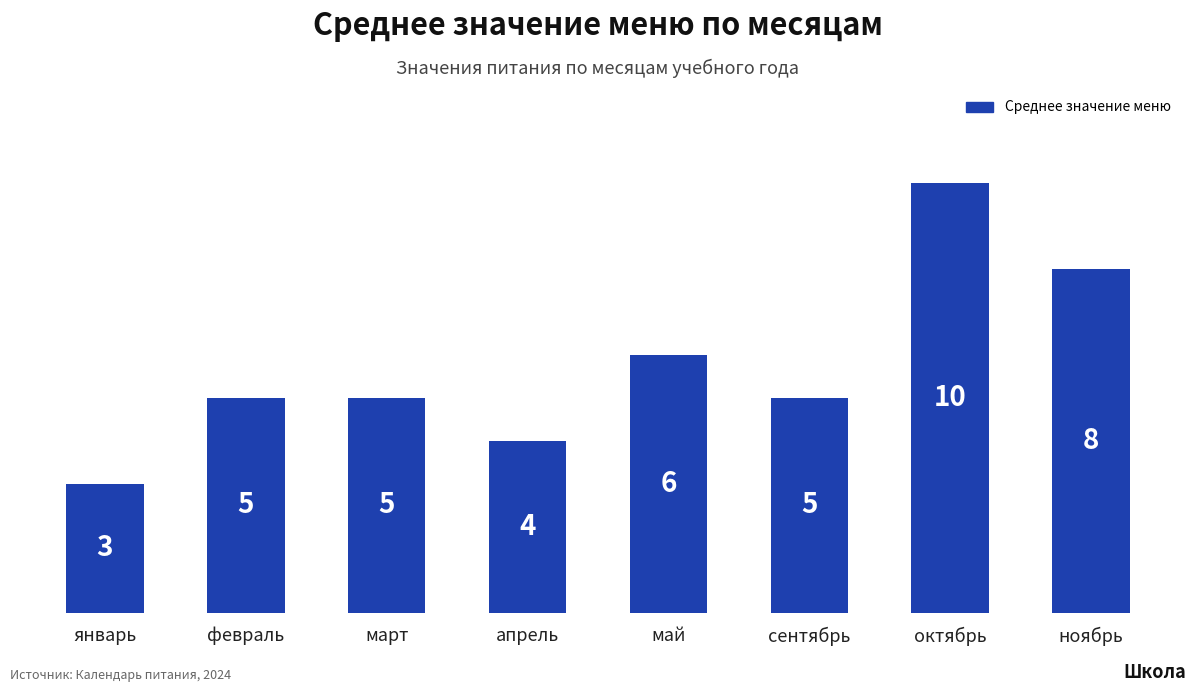

What is the sum of all values?

46